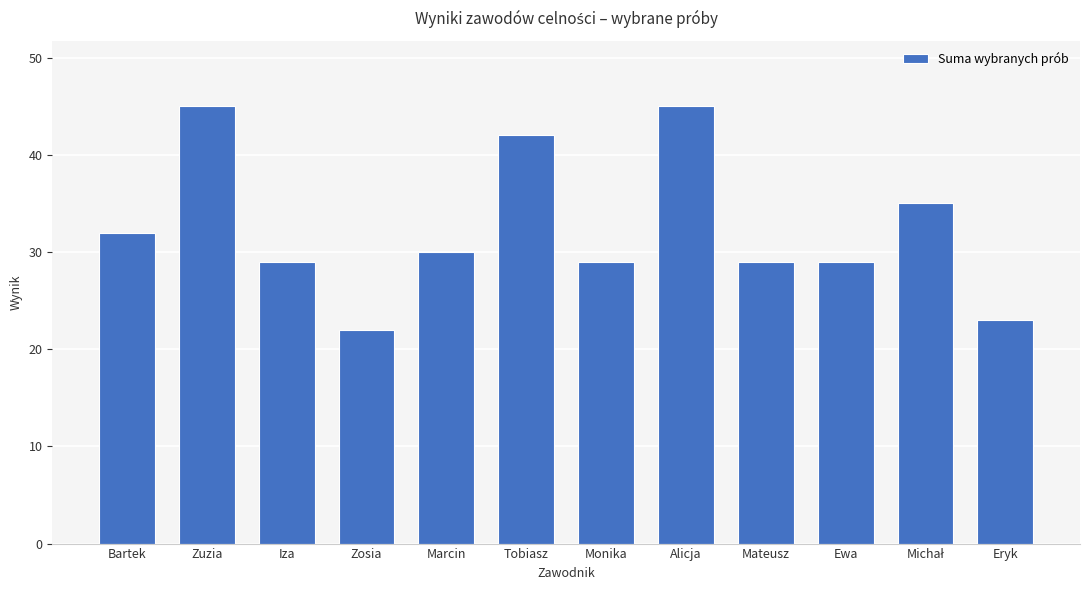

Are the bars grouped side by side (vs. stacked)?

No